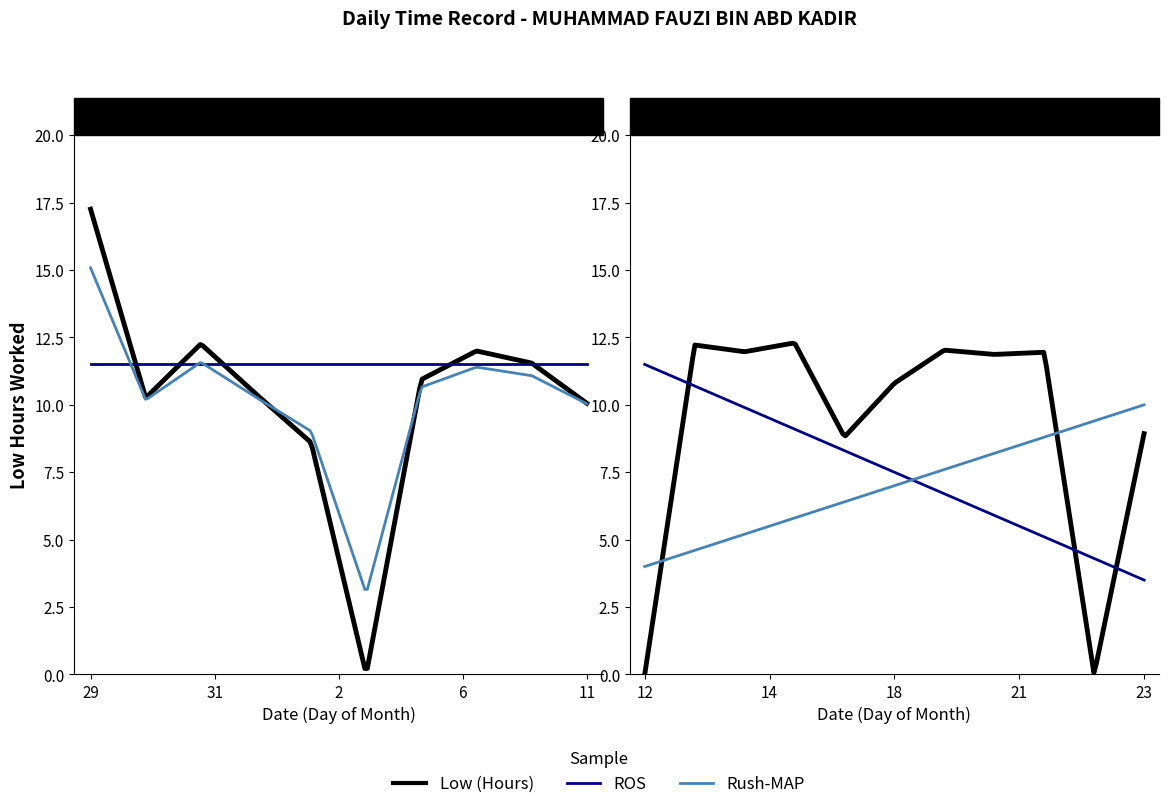

The chart shows a value of 8.8 at 16. True or false?

True